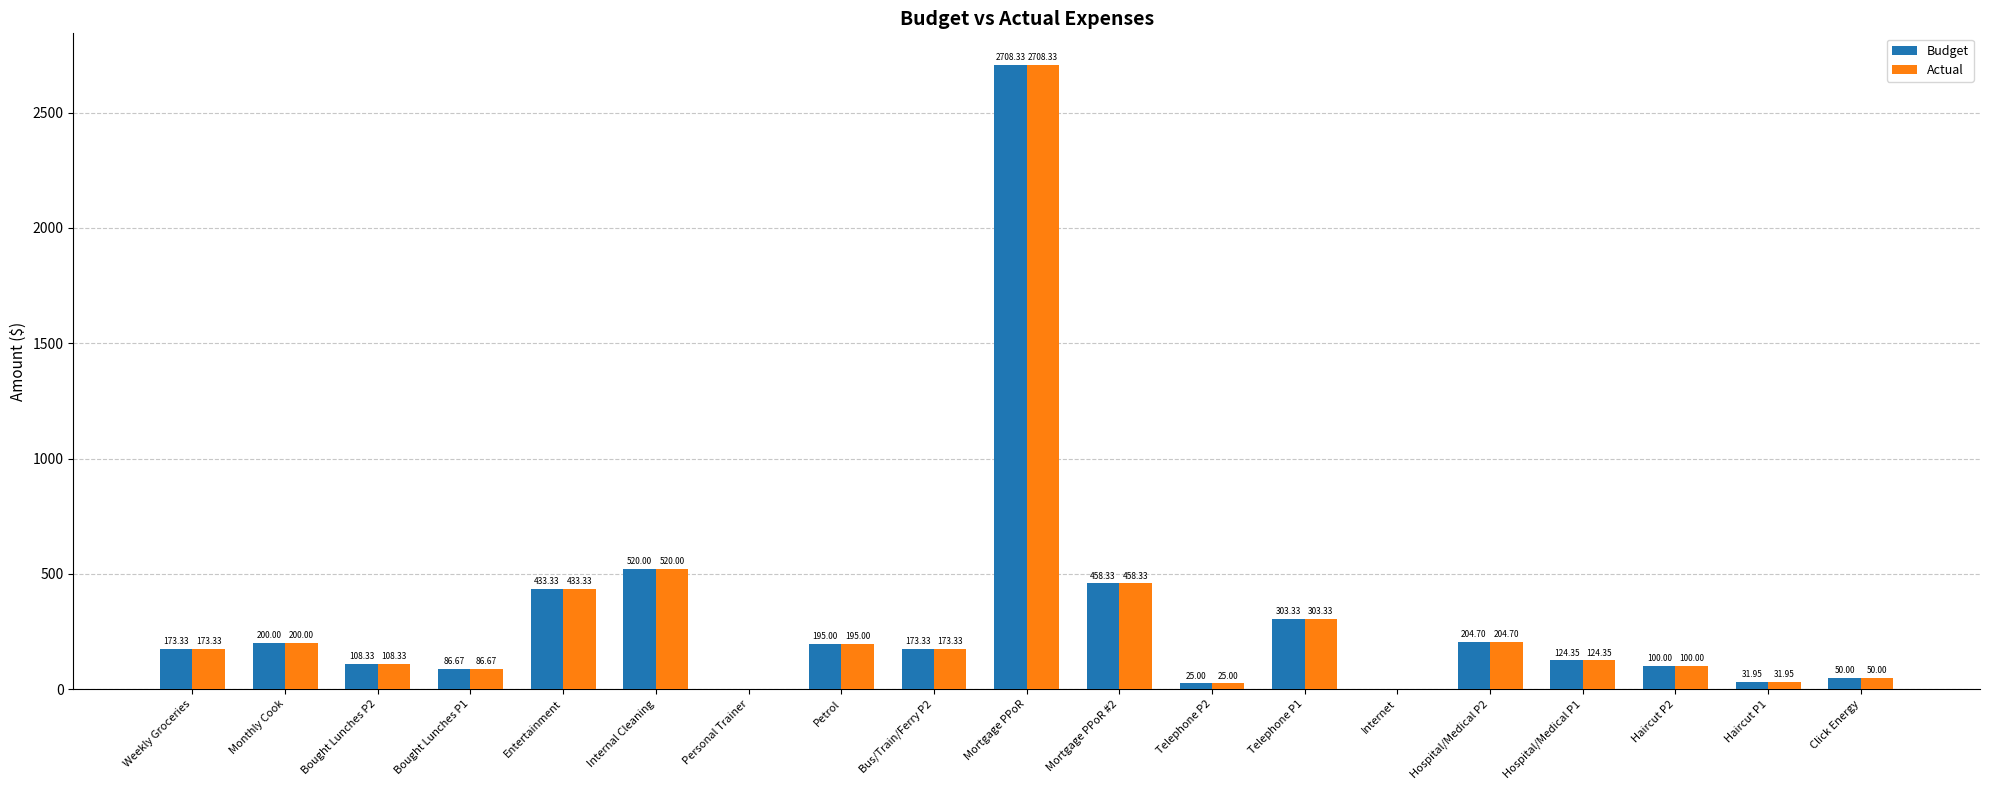

At which label is Budget closest to 1354?

Internal Cleaning